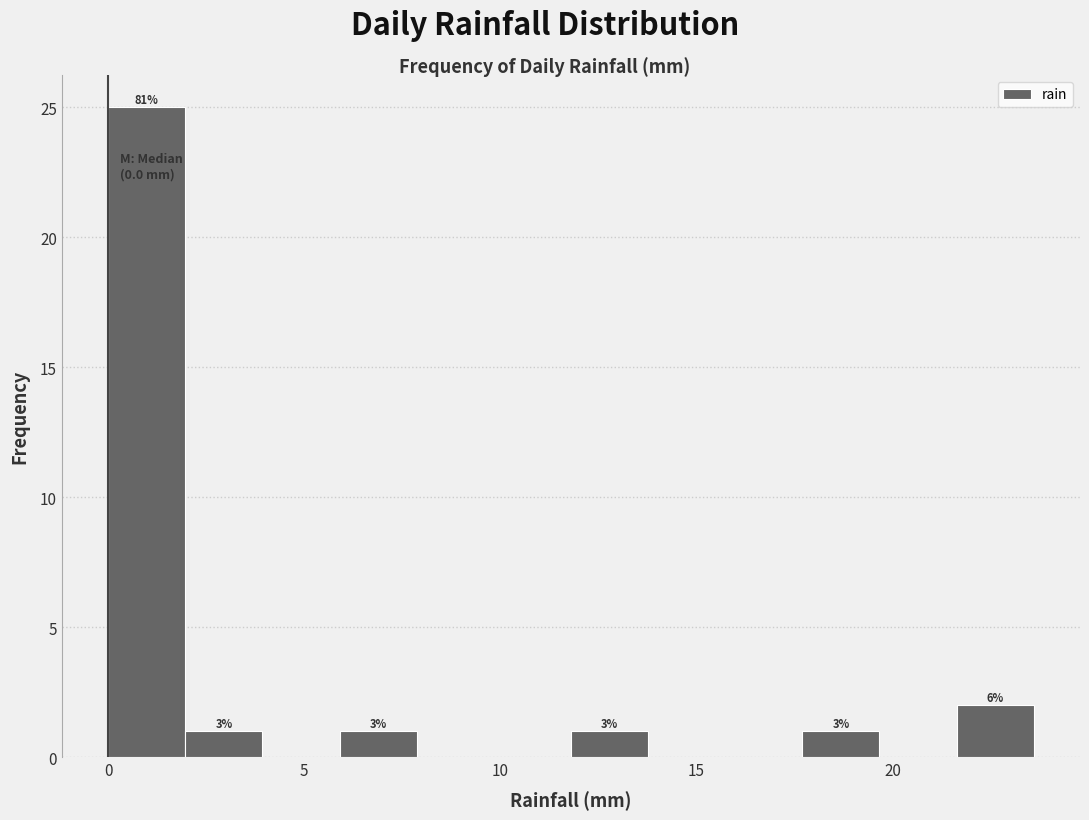

Read against the x-axis, roughly where is the centre of the tallest bar?

1.0